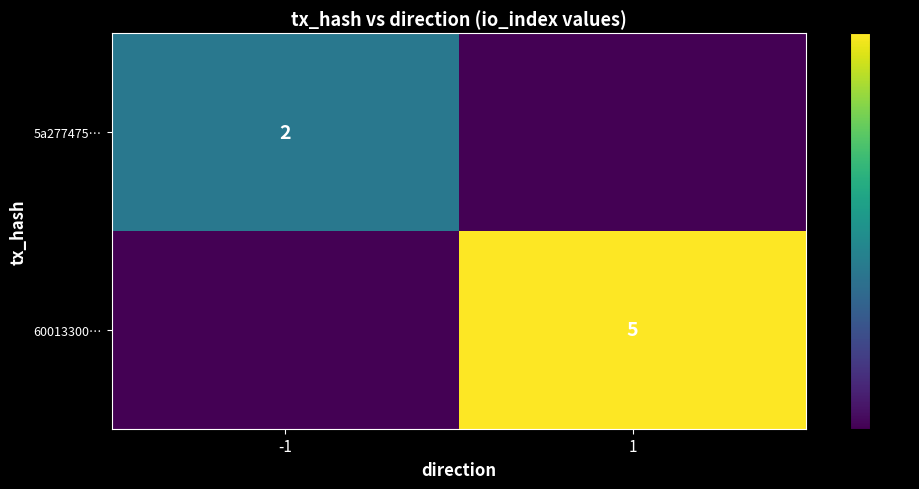

Is the value of 5a277475… at -1 greater than the value of 60013300… at 1?

No